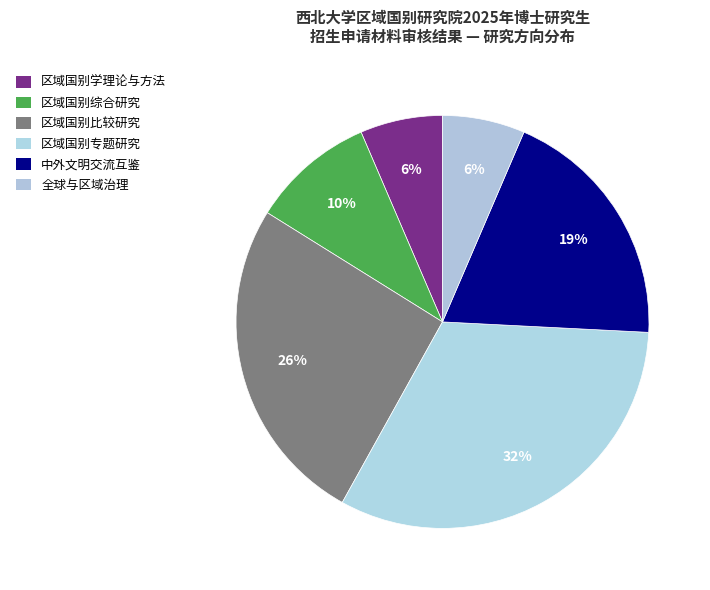

Count the number of slices in the pie.

6